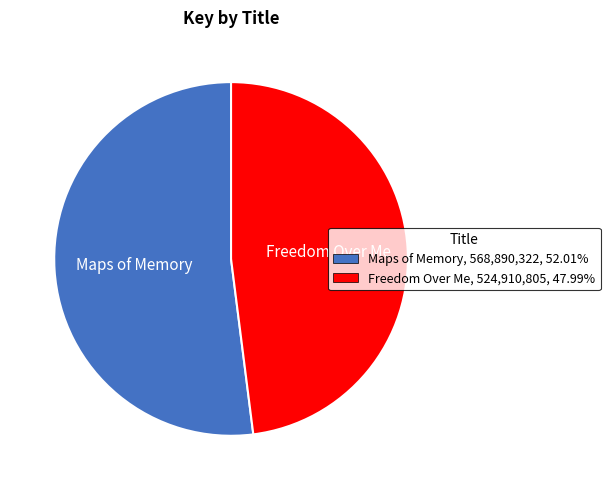

Is the sum of Freedom Over Me and Maps of Memory greater than half?

Yes